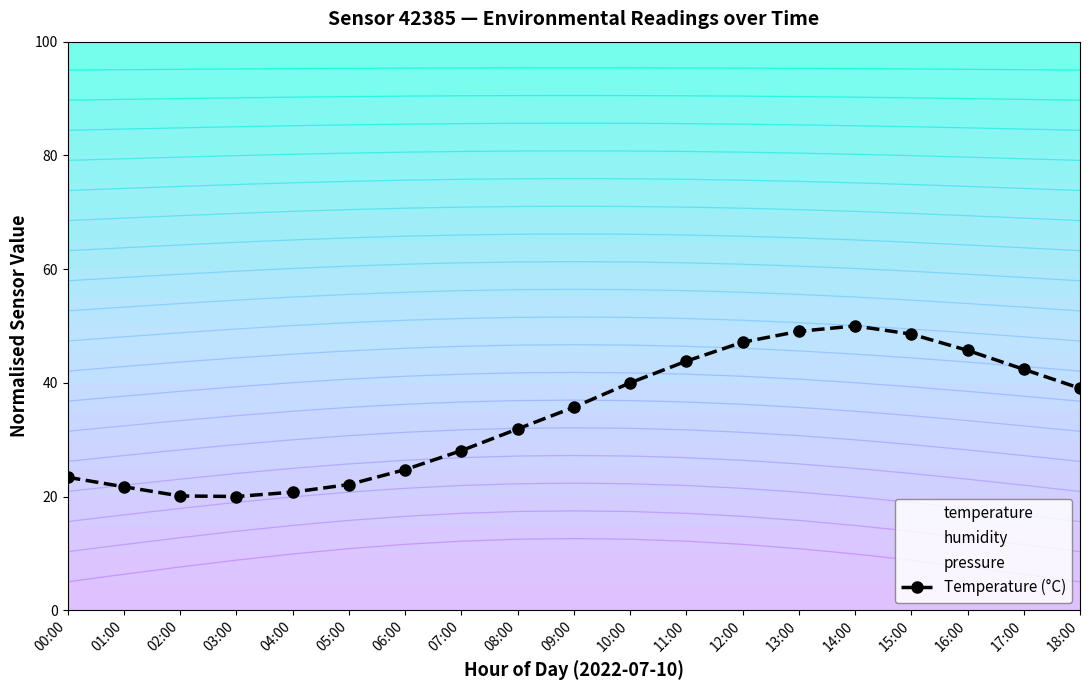

What is the value of the 10th point from the left?

35.7